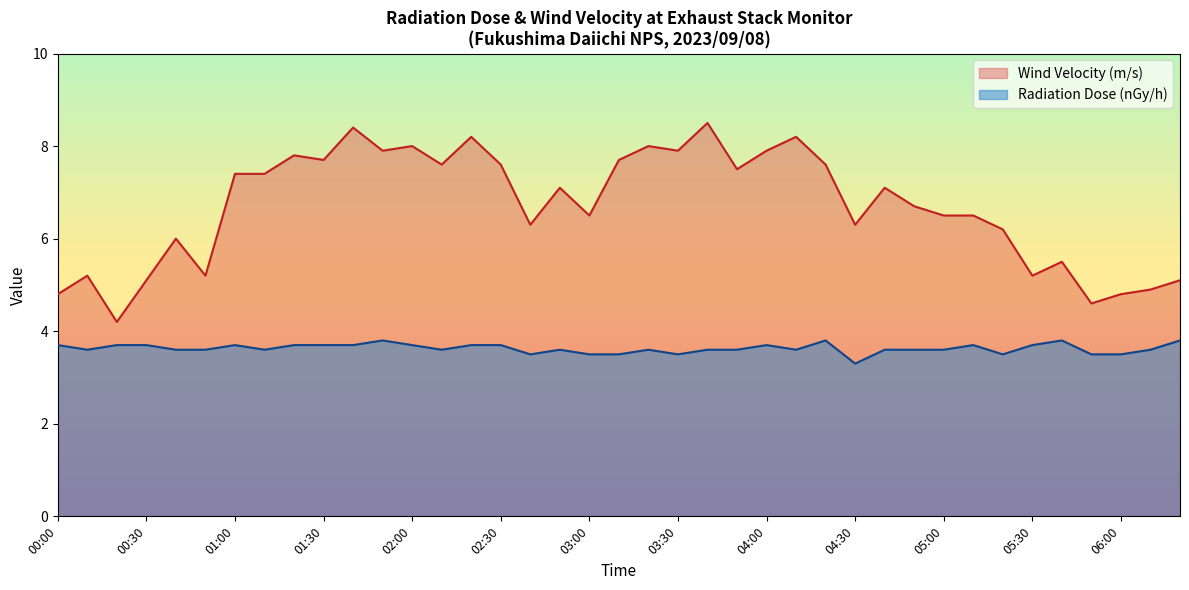

What value does the Wind Velocity (m/s) series have at 03:30?

7.9